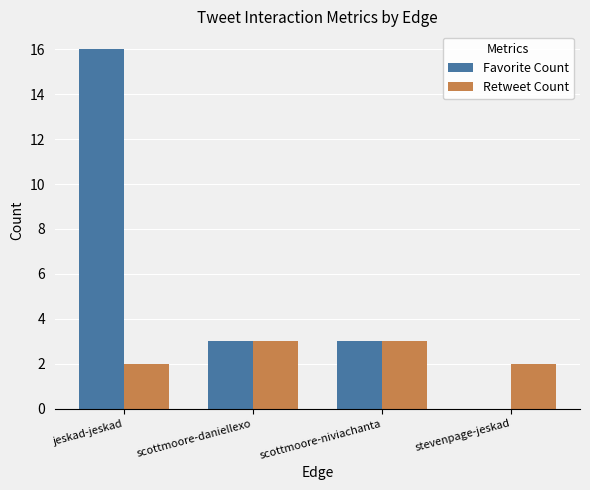

Which category has the highest value across all series?

jeskad-jeskad